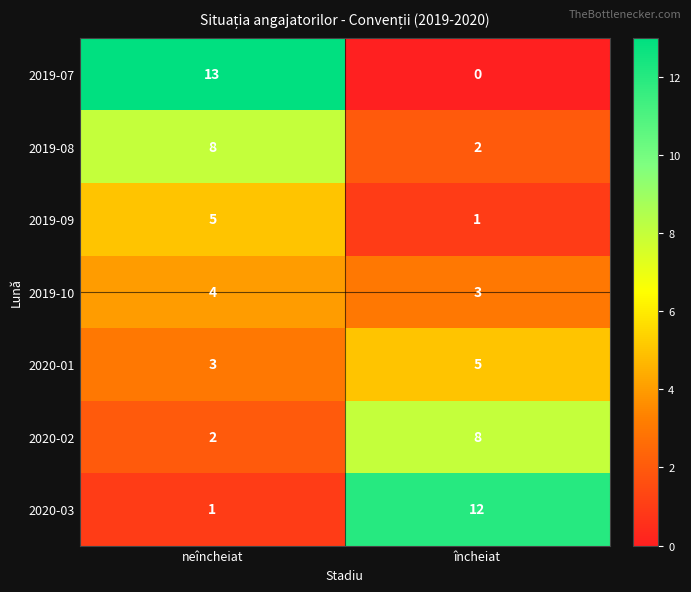

What is the highest value of the 2019-08 series?

8